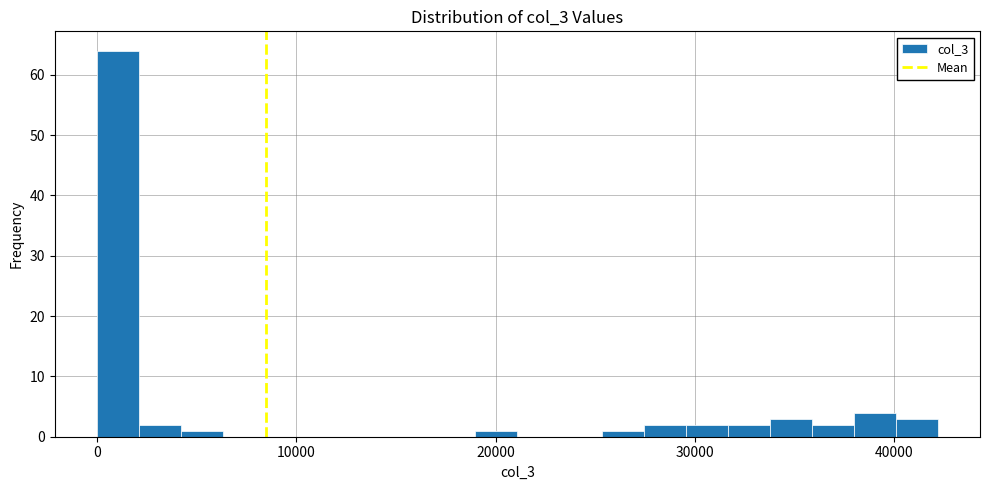

Read against the x-axis, roughly where is the centre of the tallest bar?

1000